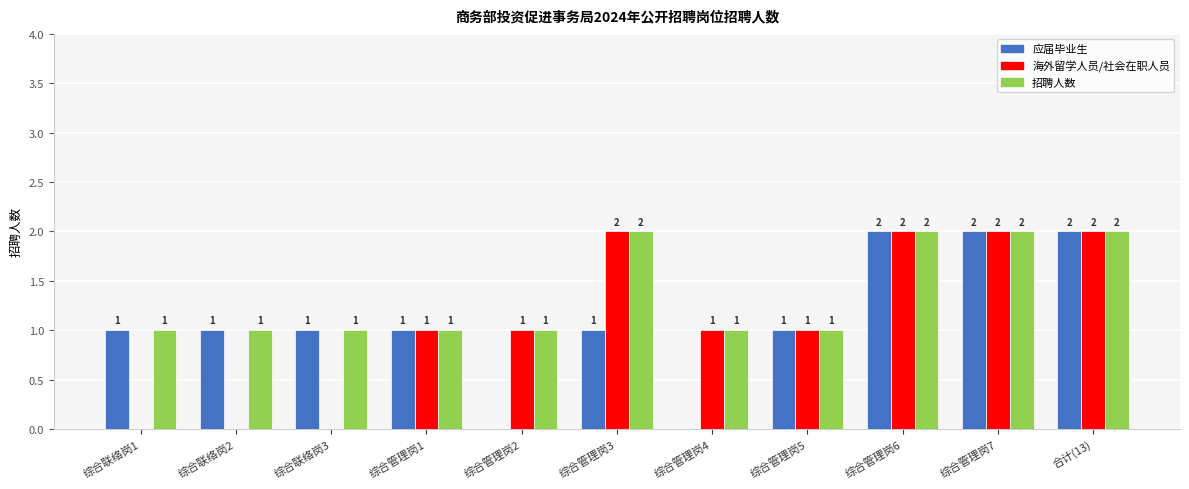

What are all the series names shown in the legend?

应届毕业生, 海外留学人员/社会在职人员, 招聘人数